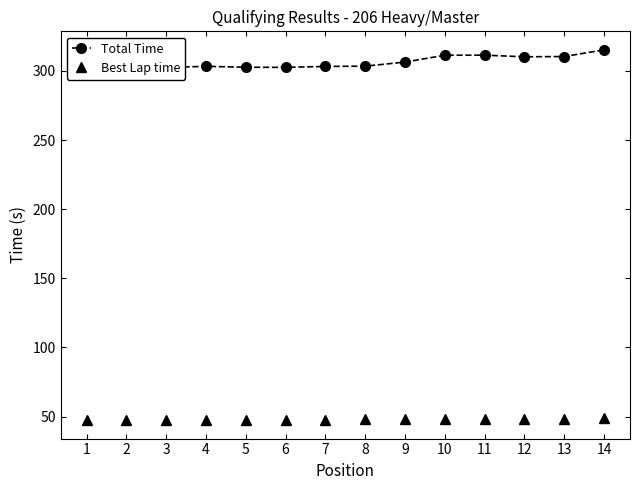

Which series has the largest total across all categories?

Total Time